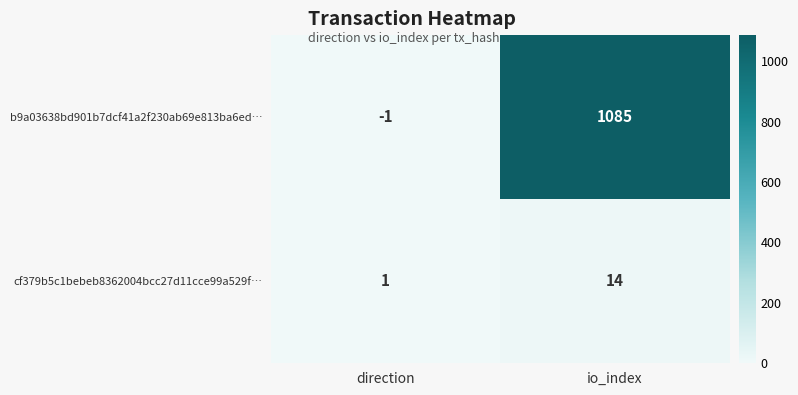

Which label corresponds to the largest value in the chart?

io_index